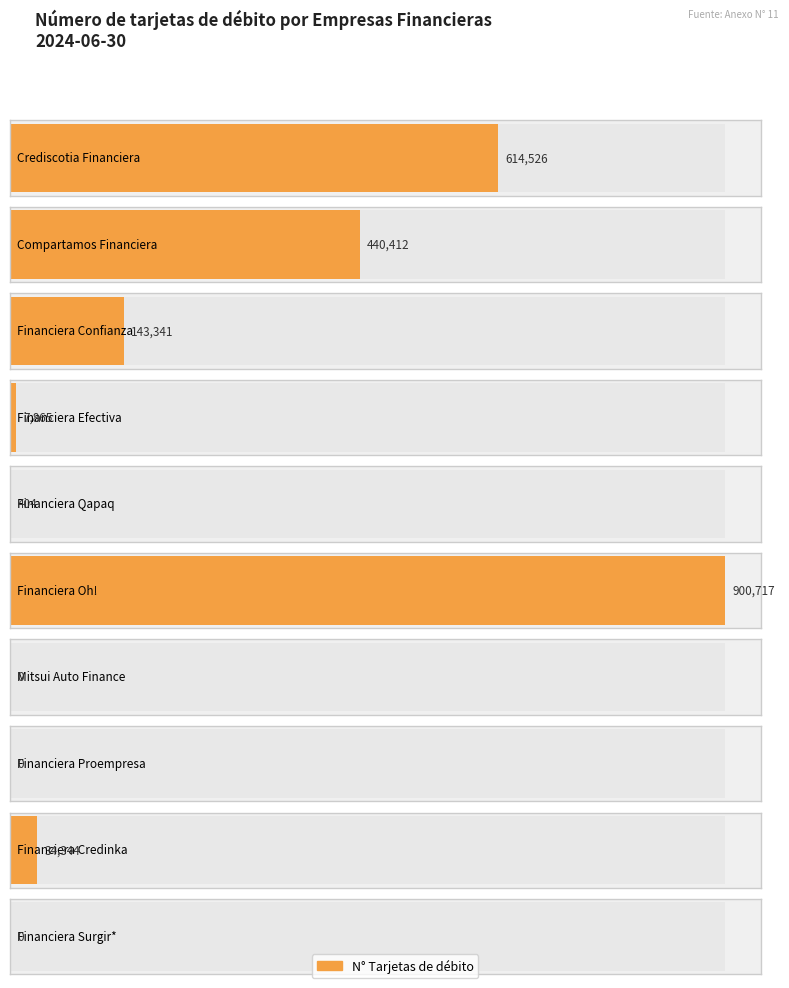

Reading right to left, list all the values displayed in this chart.

Financiera Surgir*=0	Financiera Credinka=34344	Financiera Proempresa=0	Mitsui Auto Finance=0	Financiera Oh!=900717	Financiera Qapaq=404	Financiera Efectiva=7865	Financiera Confianza=143341	Compartamos Financiera=440412	Crediscotia Financiera=614526